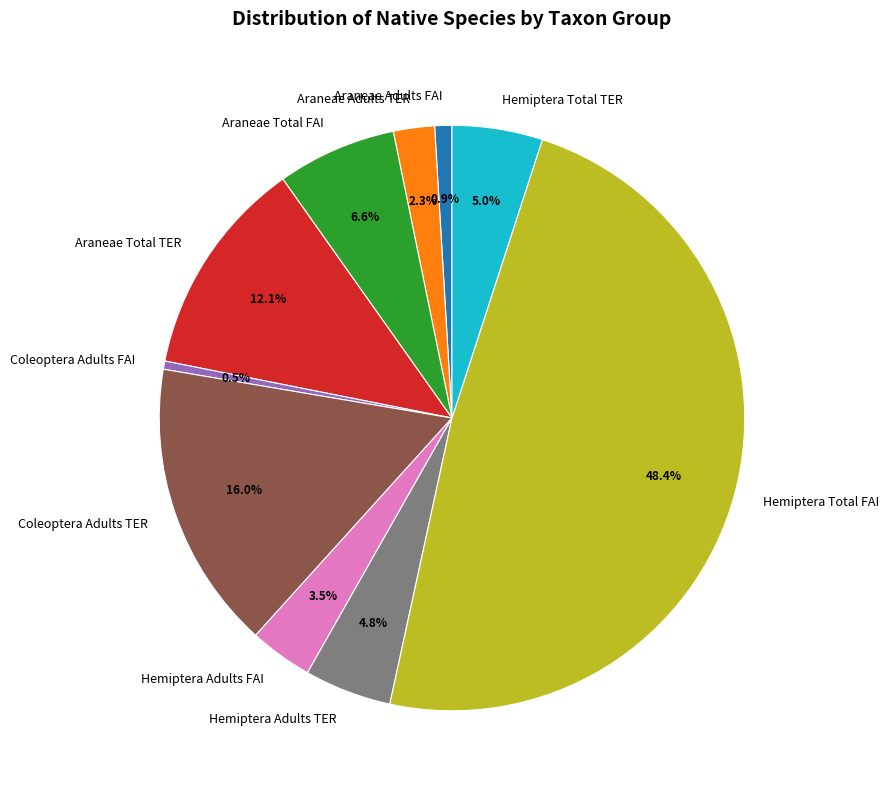

Does any single category account for the majority?

No